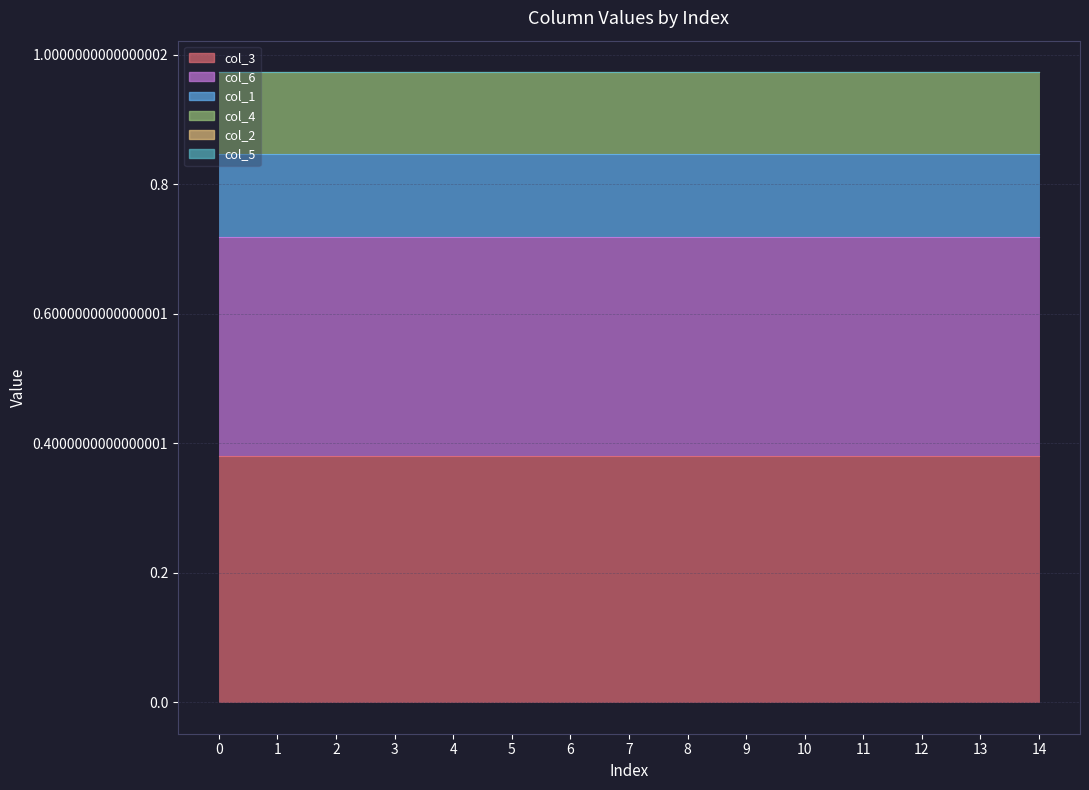

List the labels in order of col_3 value, largest first.

0, 1, 2, 3, 4, 5, 6, 7, 8, 9, 10, 11, 12, 13, 14